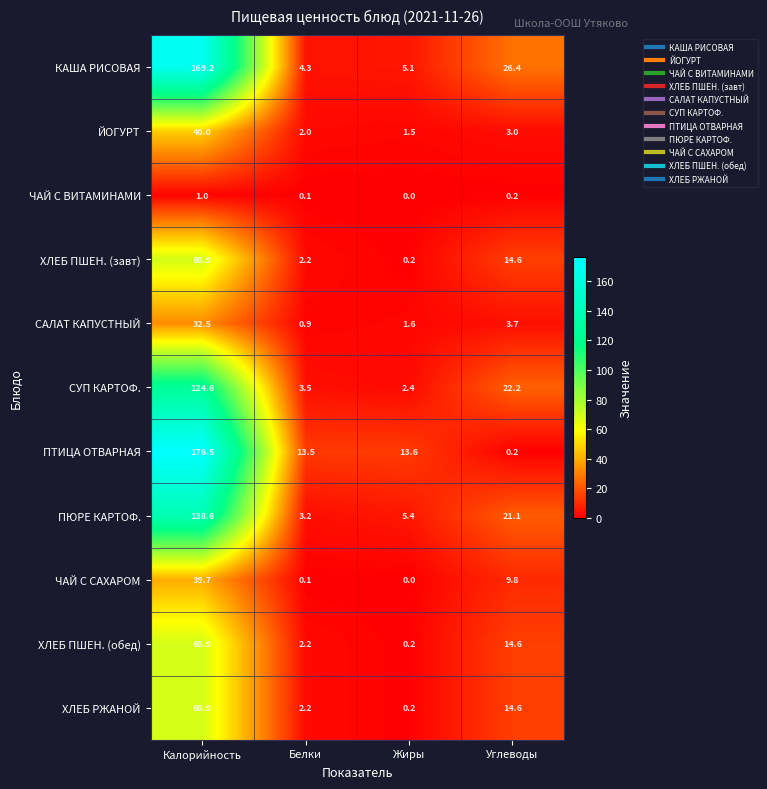

At how many categories does at least one series exceed 55?

1